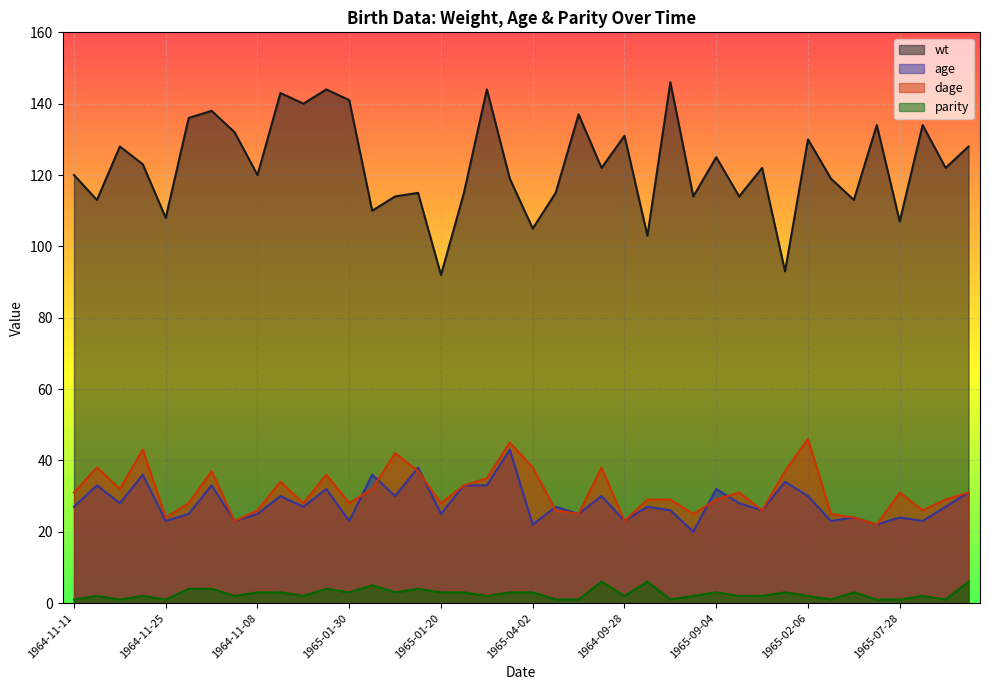

True or false: parity has a value of 0 at 1965-07-27.

False